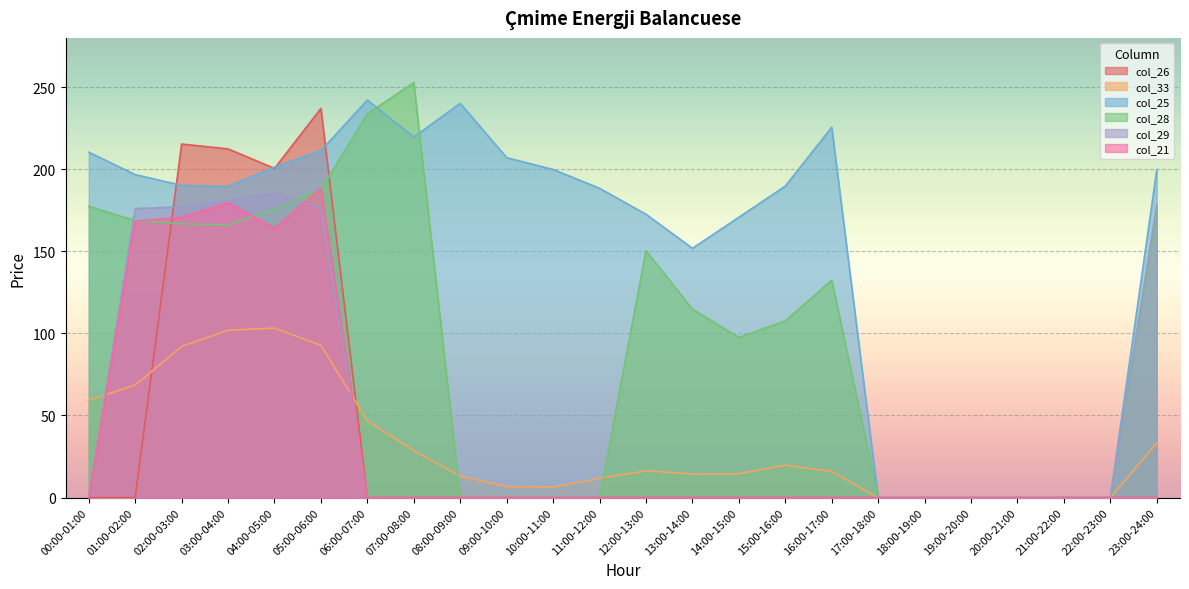

At which category does col_21 reach its first local valley?

04:00-05:00